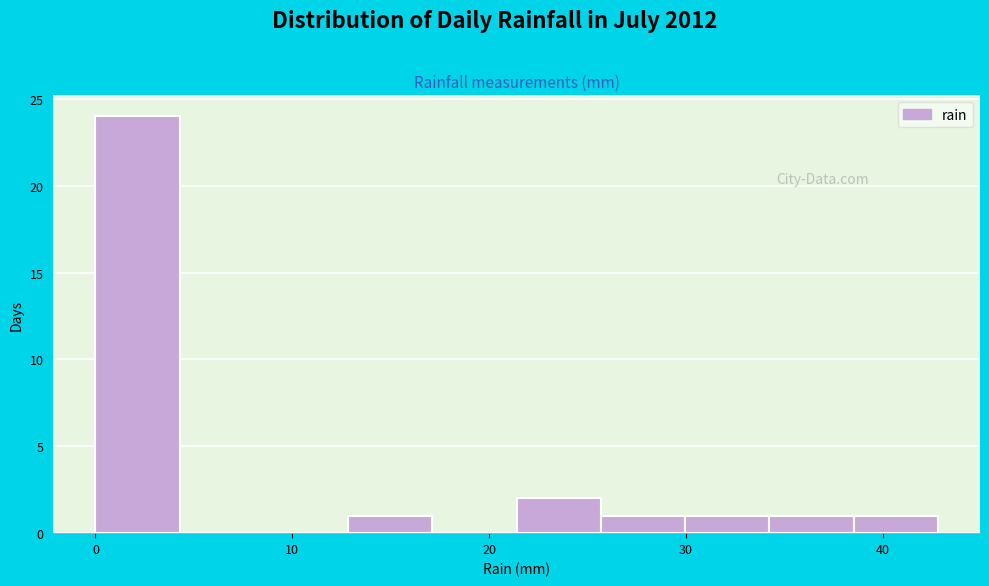

How tall is the bar that spans 13 to 17 on the x-axis? Neither the bar edges nor the heights are printed on the chart, so give them approximately, as read against the axes.

1